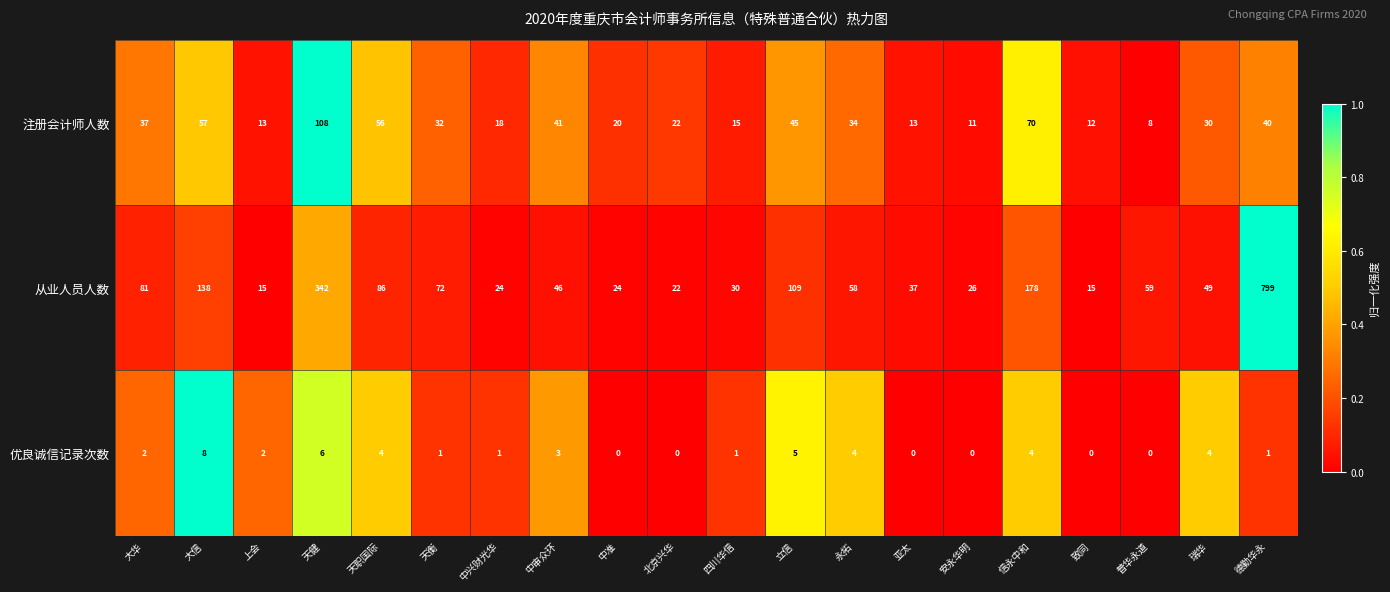

Which series has the largest total across all categories?

从业人员人数